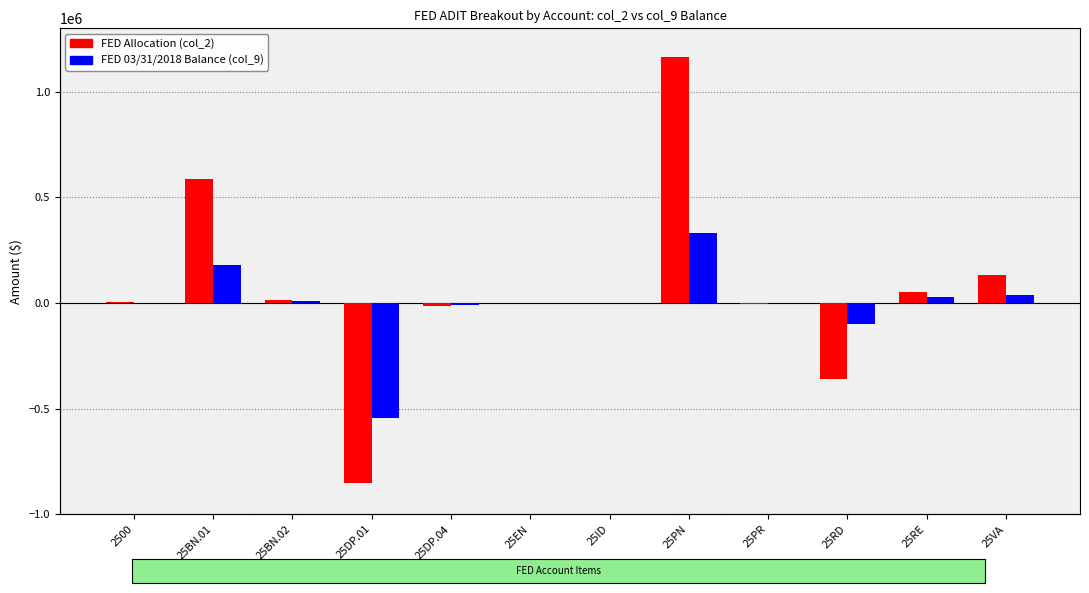

What is the average value of the FED col_2 series?

59447.0